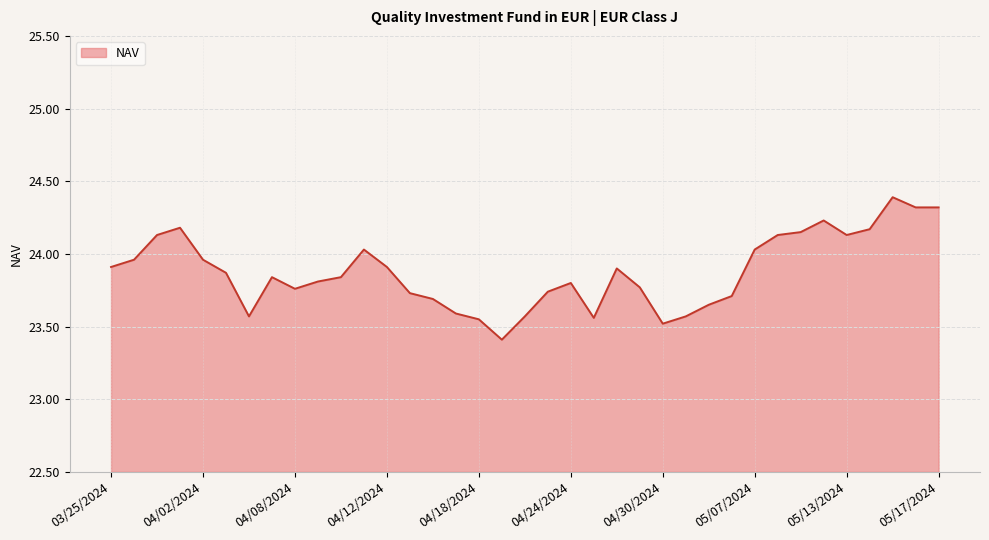

What is the minimum value shown in the chart?

23.4